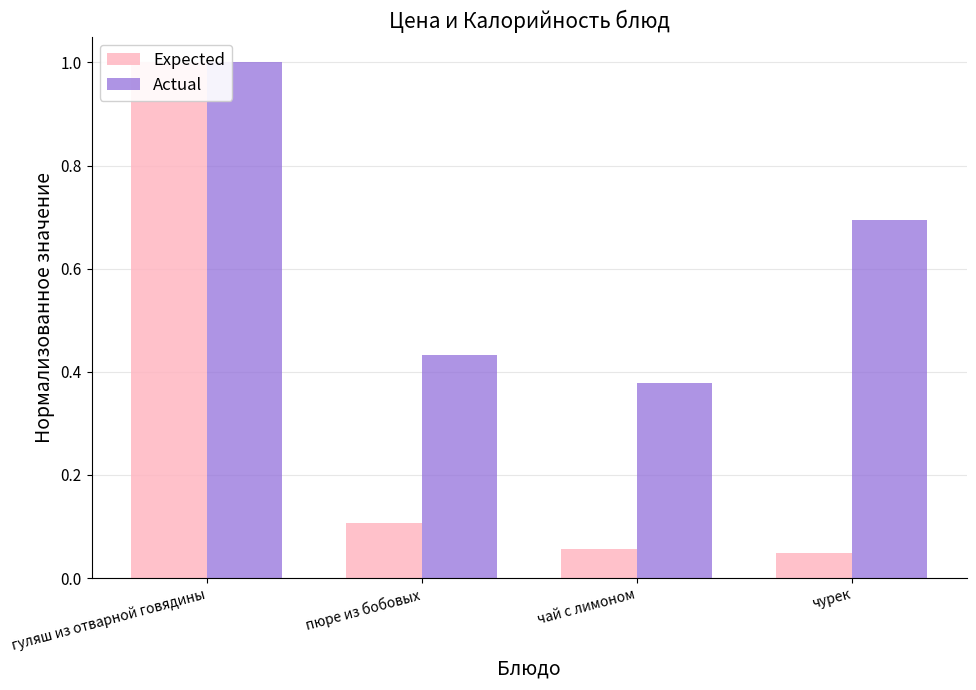

Rank the series at гуляш из отварной говядины from highest to lowest value.

Expected, Actual